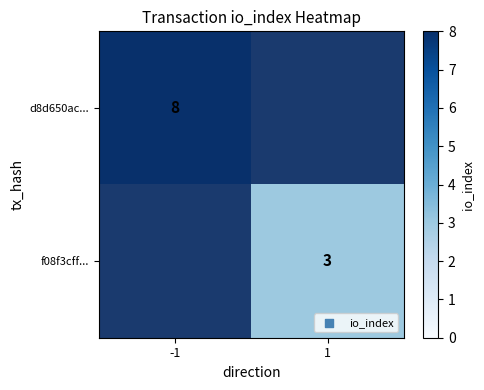

True or false: d8d650ac... has a value of 13 at -1.

False